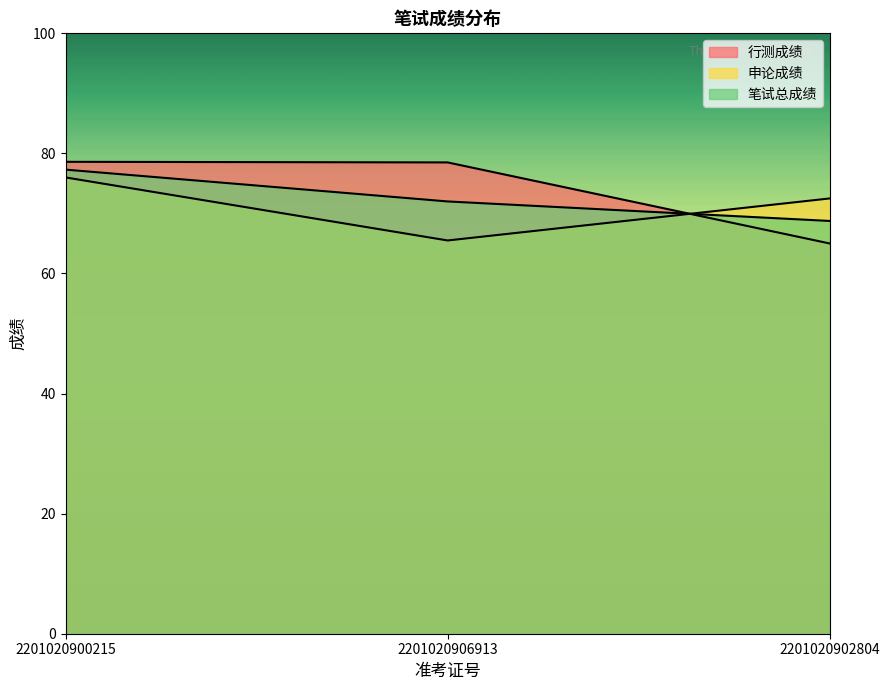

How many values in the 笔试总成绩 series exceed 72?

1